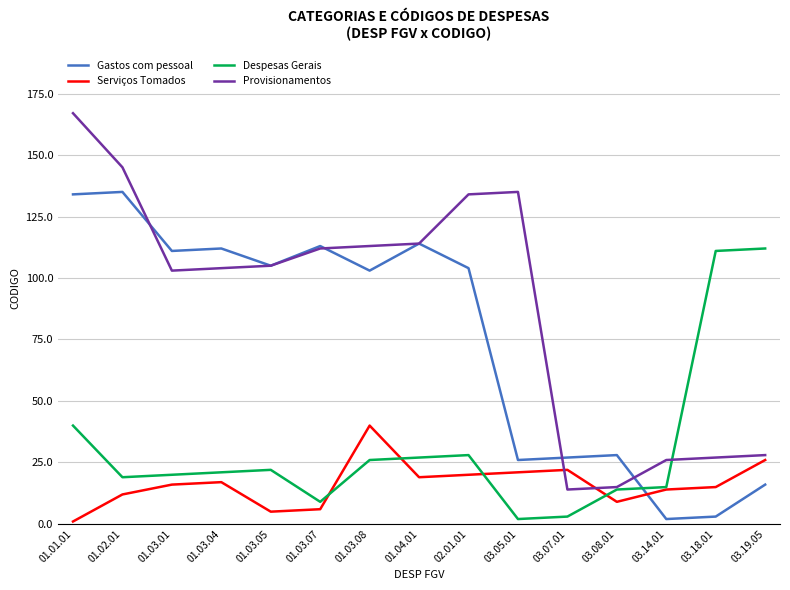

True or false: Despesas Gerais and Serviços Tomados intersect in this chart.

True